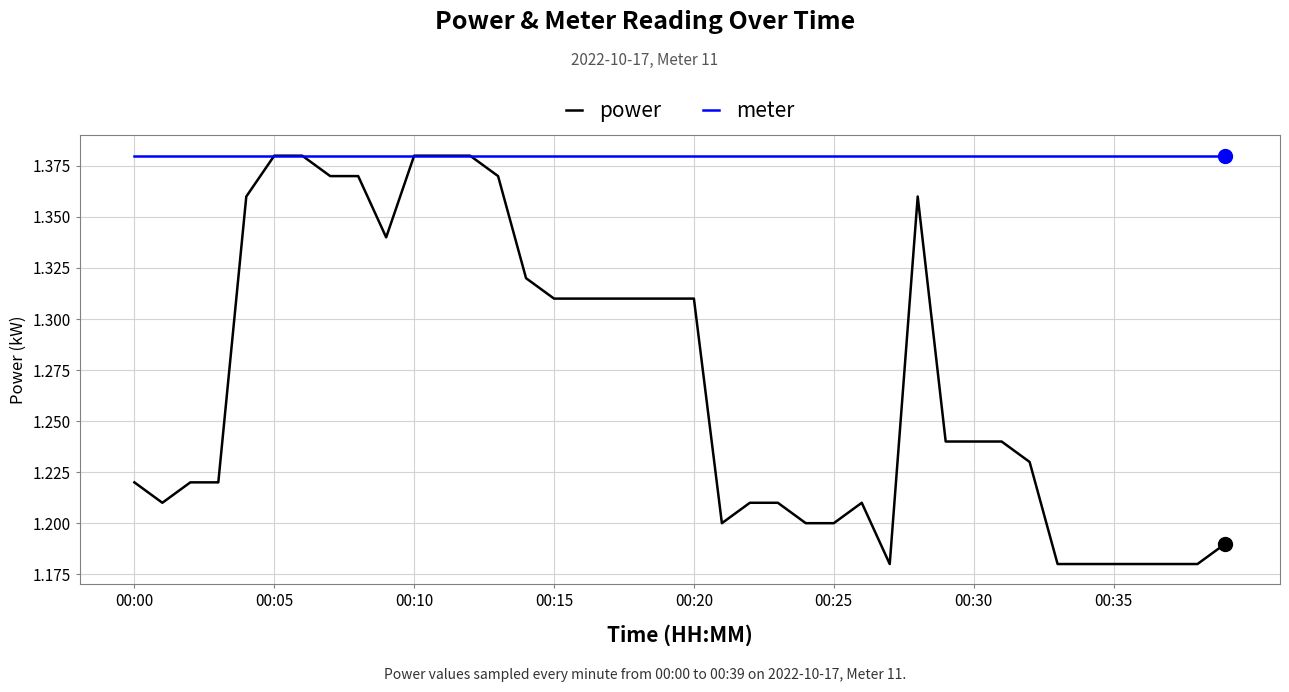

Which series has the largest range (max minus min)?

power